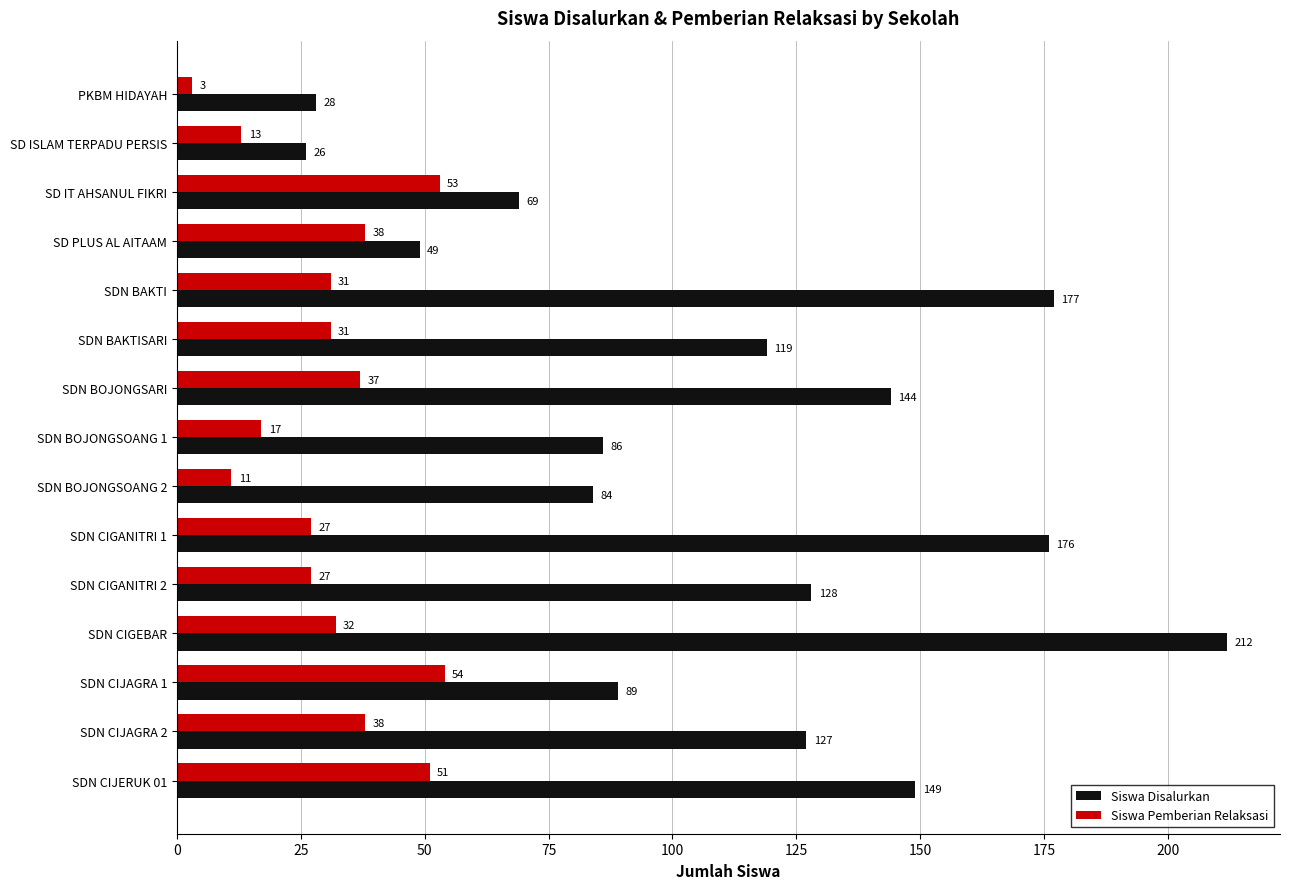

Rank the series by their maximum value, from lowest to highest.

Siswa Pemberian Relaksasi, Siswa Disalurkan